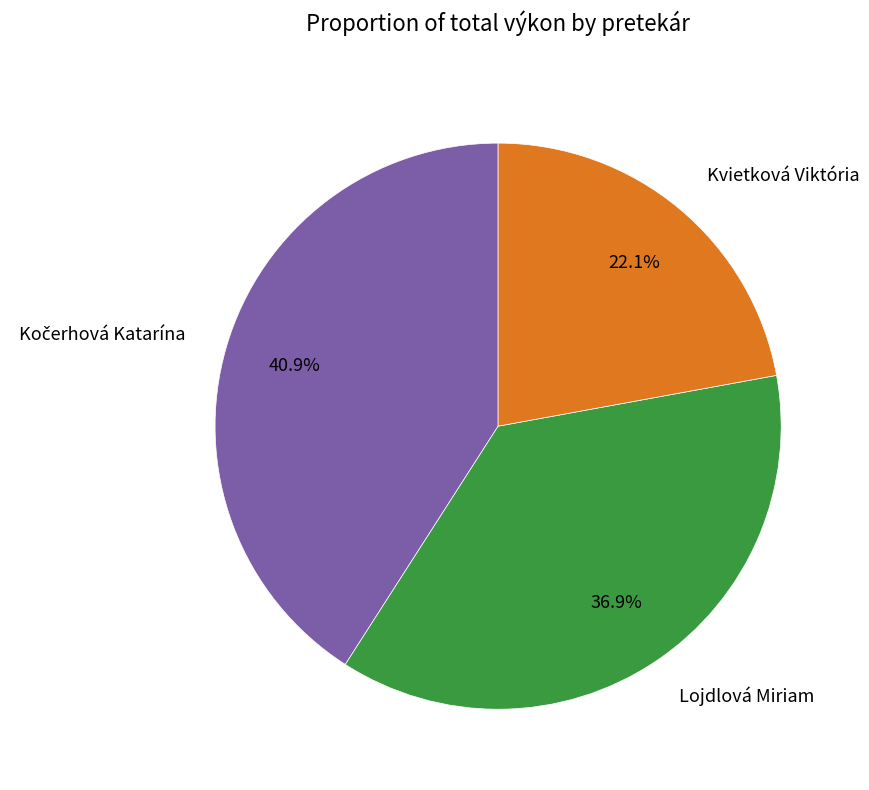

Between Kvietková Viktória and Lojdlová Miriam, which is larger?

Lojdlová Miriam